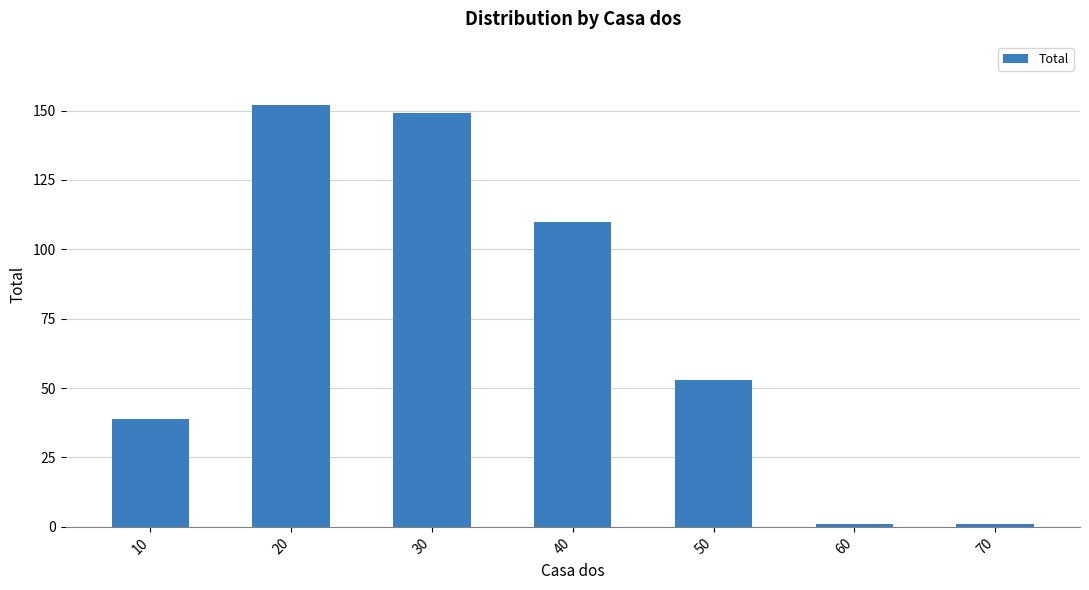

Is it true that the value at 40 is 192?

False